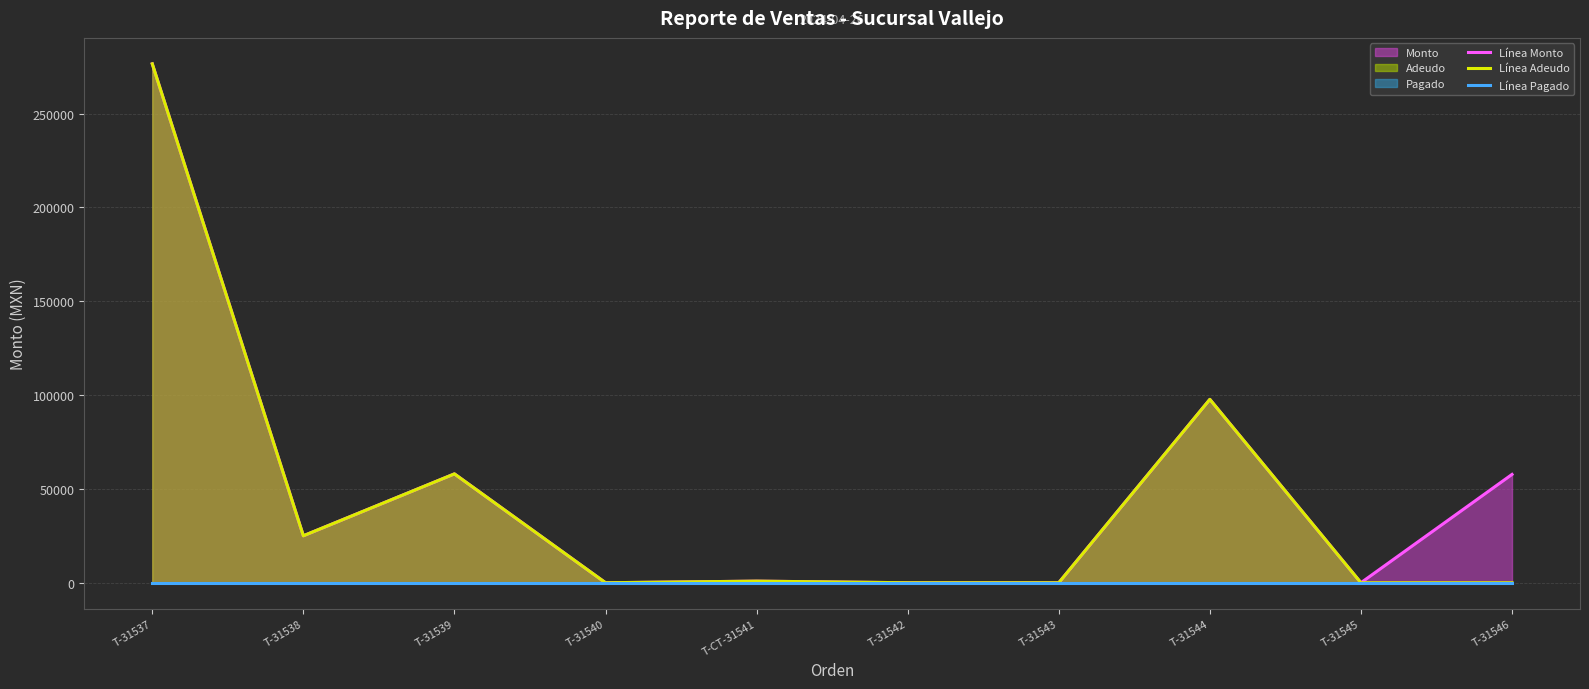

Does the chart display data point markers on the line(s)?

No